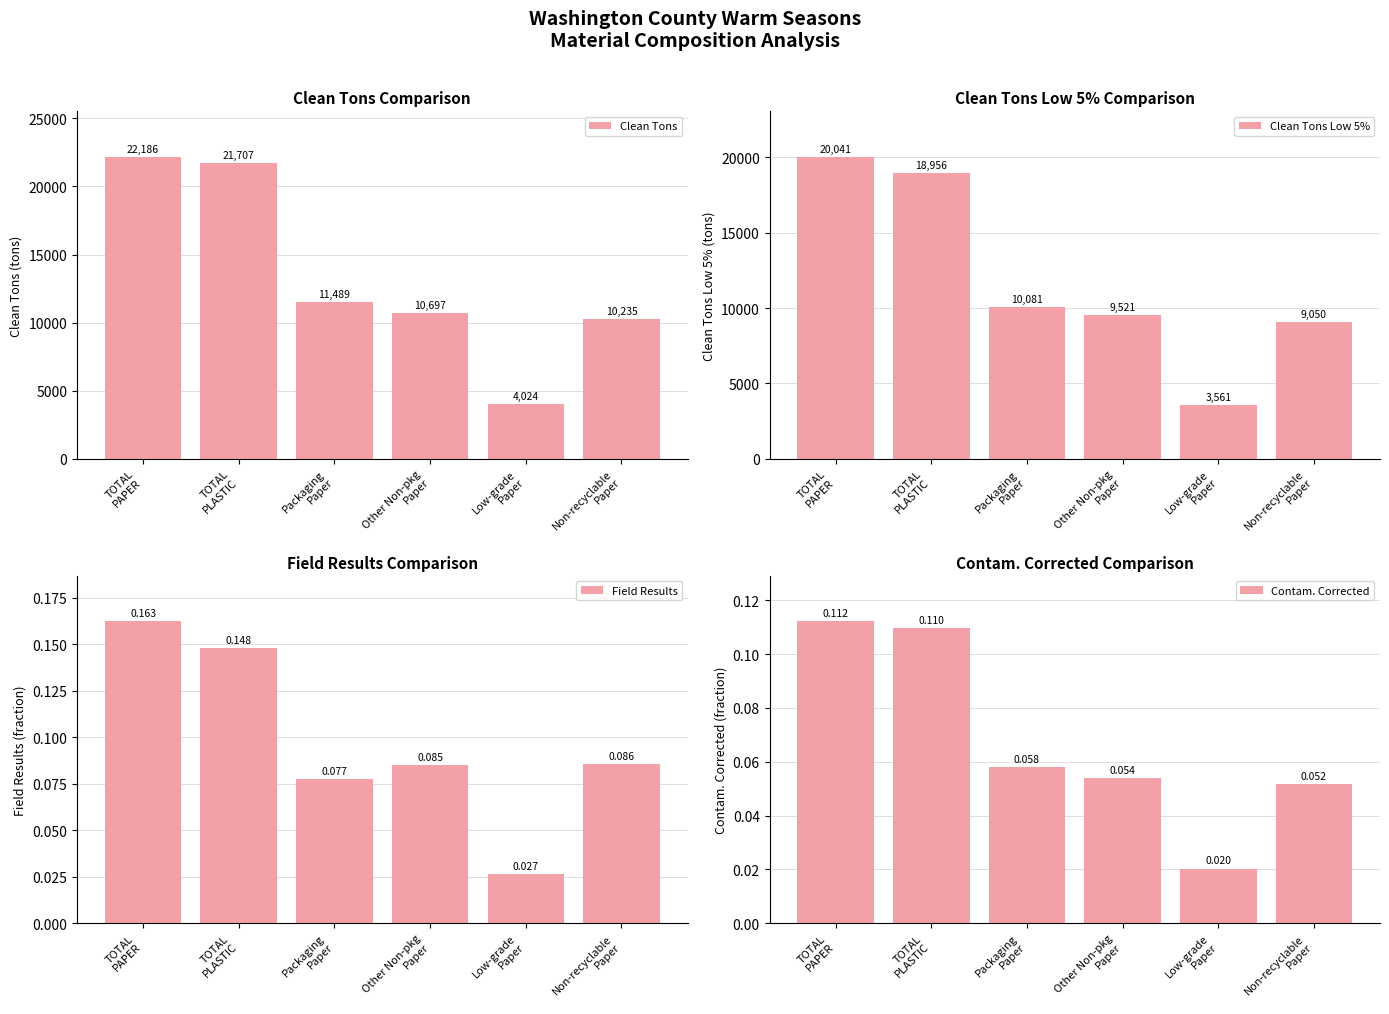

What are all the series names shown in the legend?

Clean Tons, Clean Tons Low 5%, Field Results, Contam. Corrected